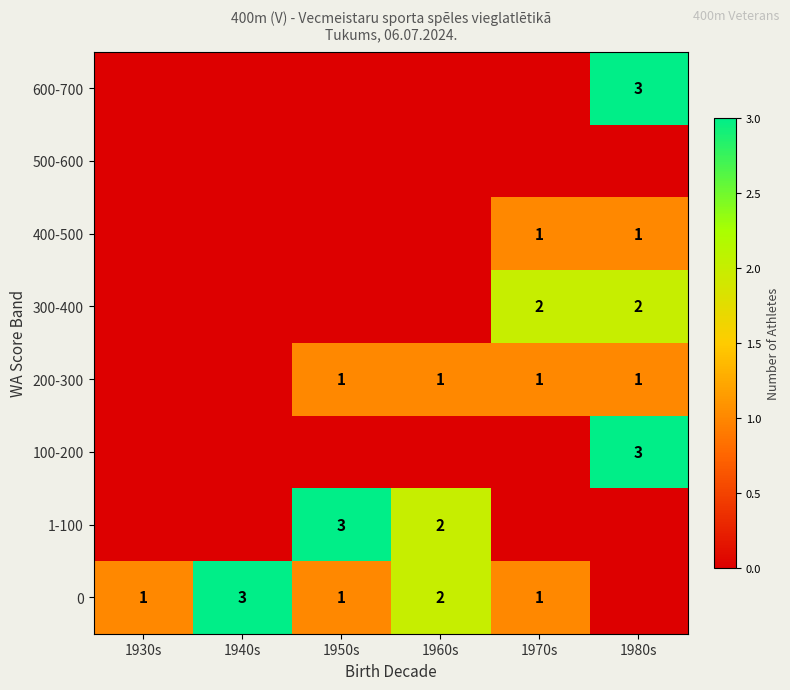

The 100-200 series shows 4 at 1980s. True or false?

False